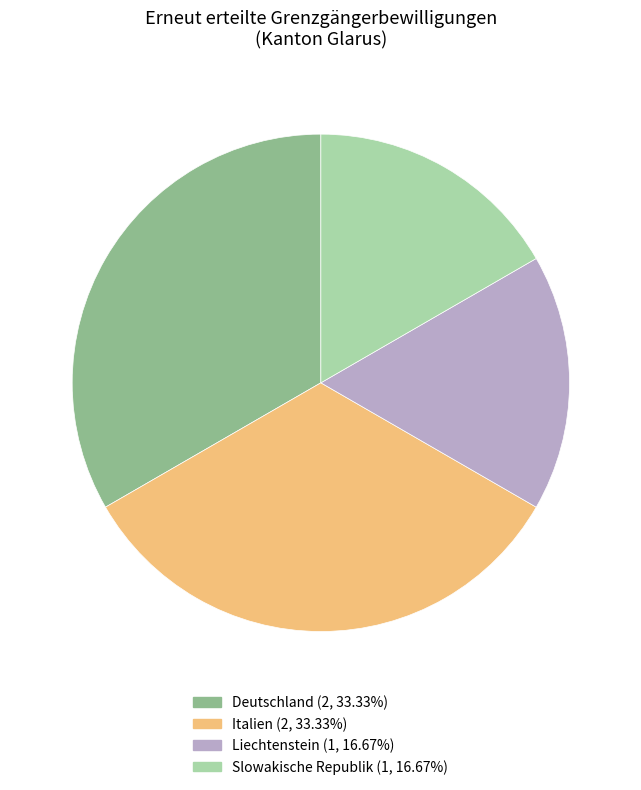

Approximately how many times larger is the value at Slowakische Republik compared to Deutschland?

0.5